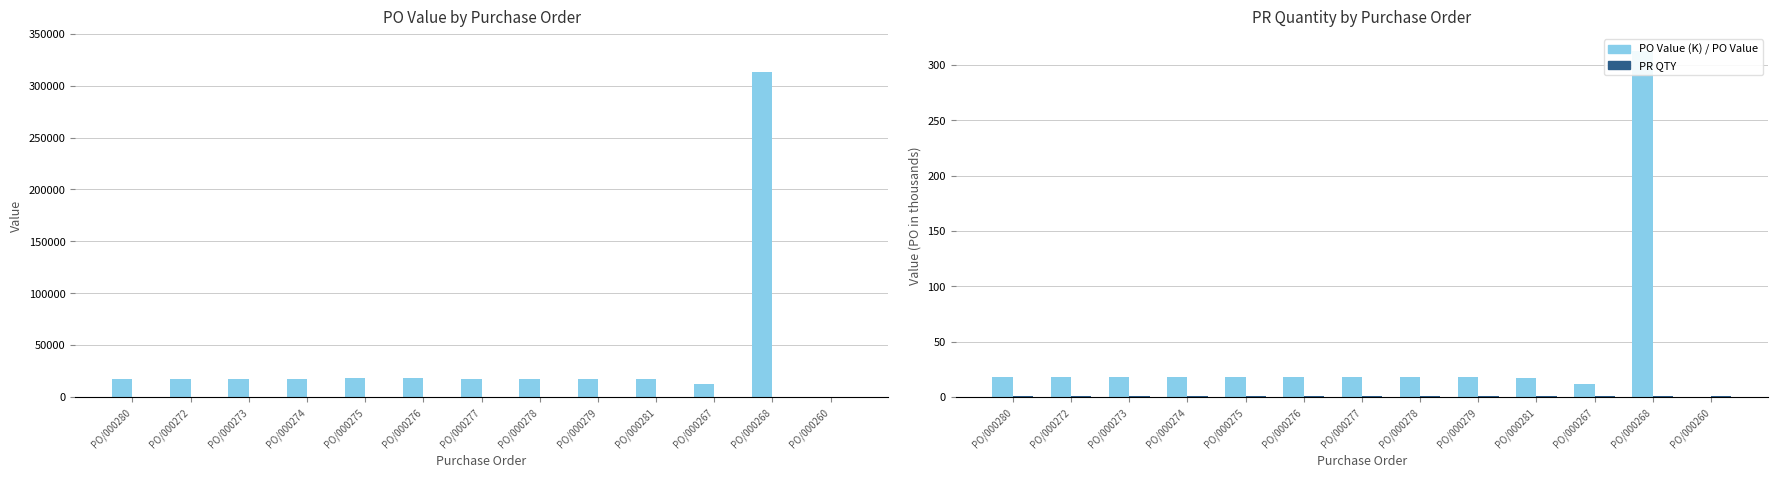

How many values in the PO Value series exceed 17599?

10